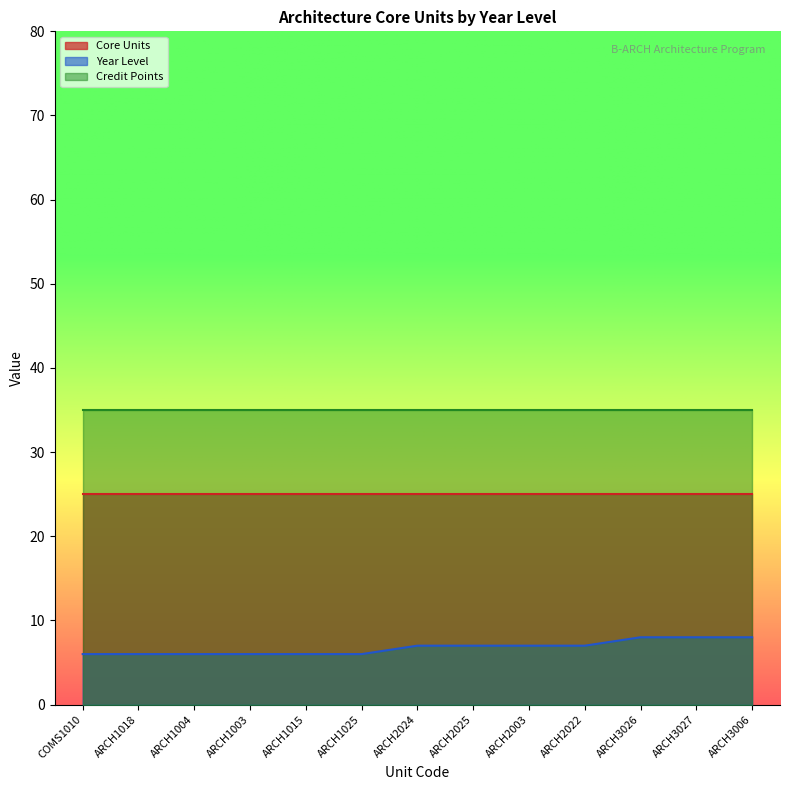

At which label does Year Level reach its peak?

ARCH3026